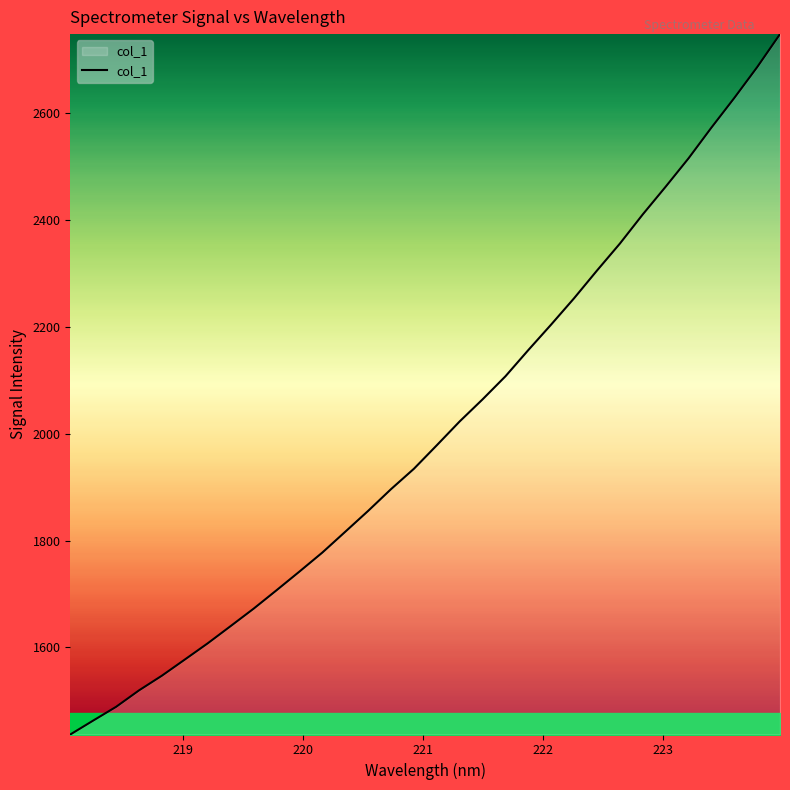

What is the smallest value displayed?

1437.2